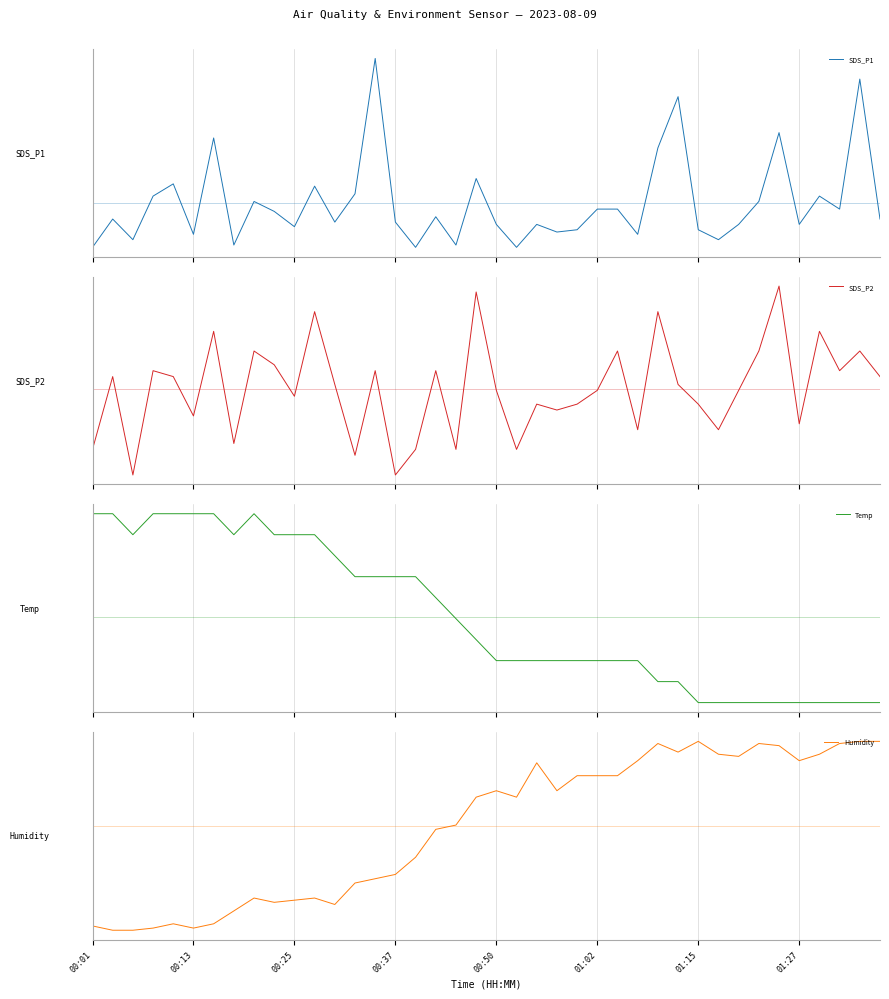

List the labels in order of SDS_P2 value, largest first.

34, 19, 11, 28, 01:15, 36, 8, 26, 33, 38, 9, 00:37, 14, 17, 37, 00:13, 00:50, 39, 12, 29, 20, 25, 32, 10, 22, 24, 30, 23, 01:02, 35, 27, 31, 01:27, 00:01, 16, 18, 21, 13, 00:25, 15